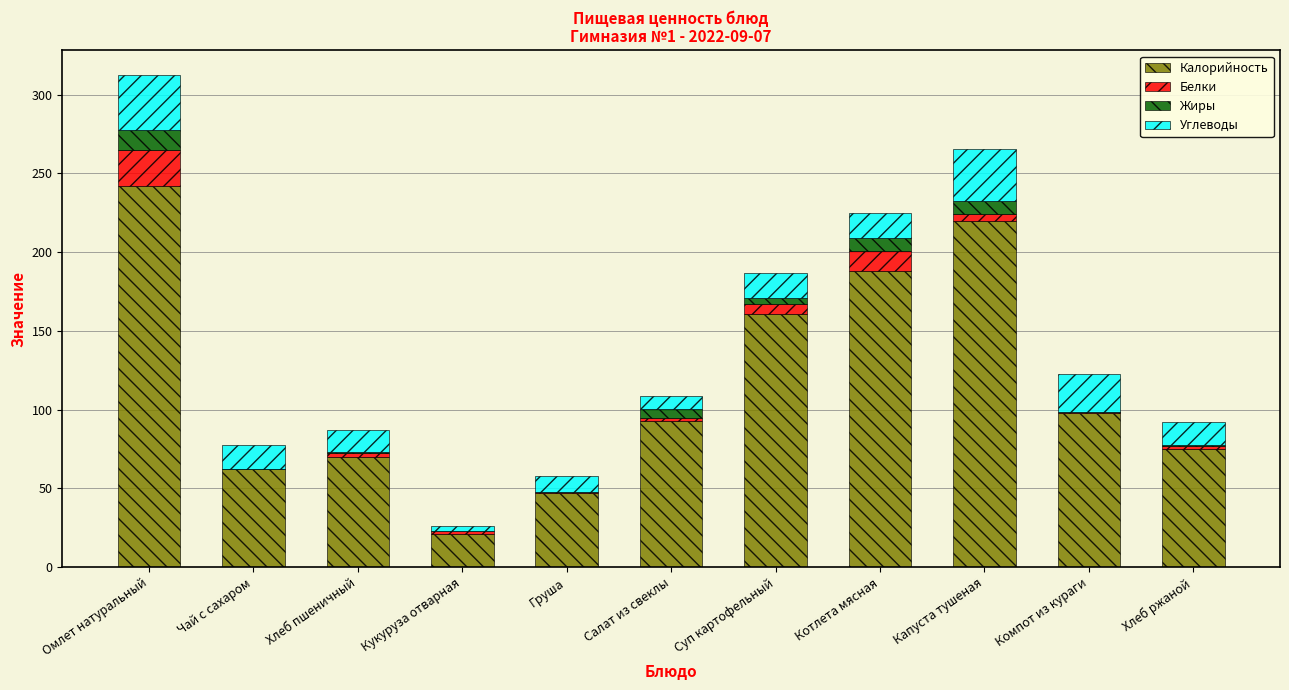

At which label does Калорийность reach its peak?

Омлет натуральный